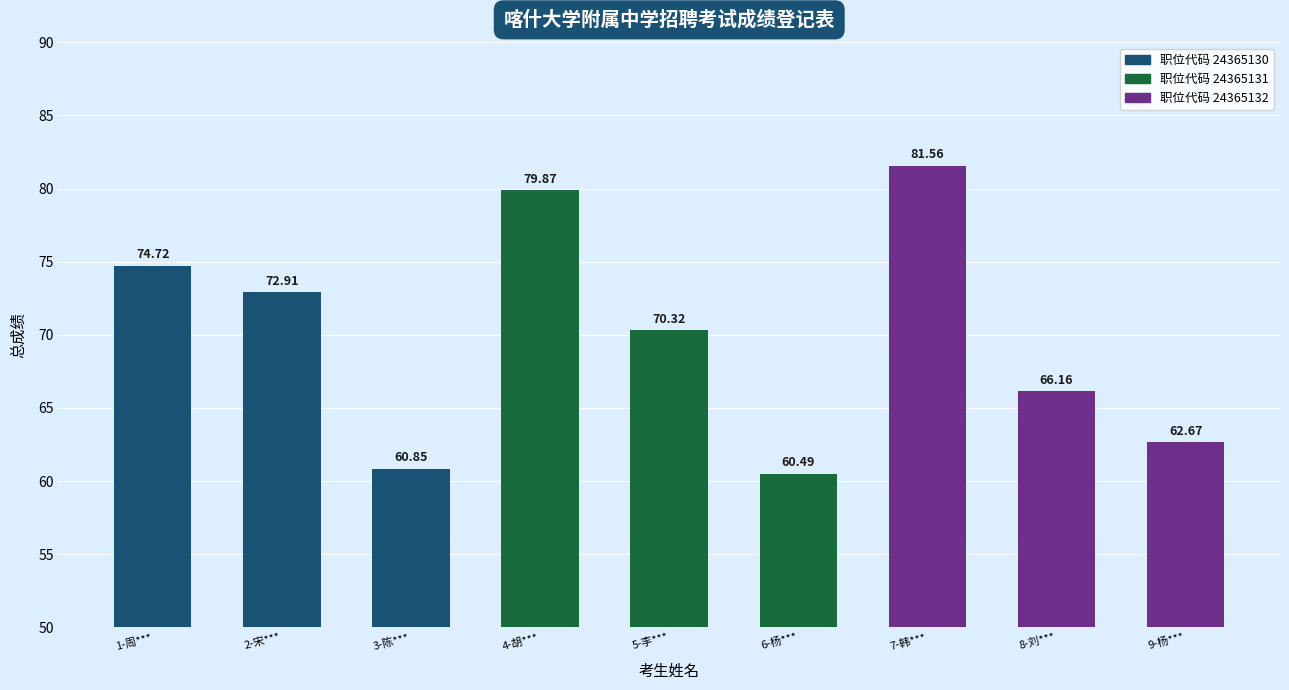

Which label corresponds to the largest value in the chart?

7-韩***